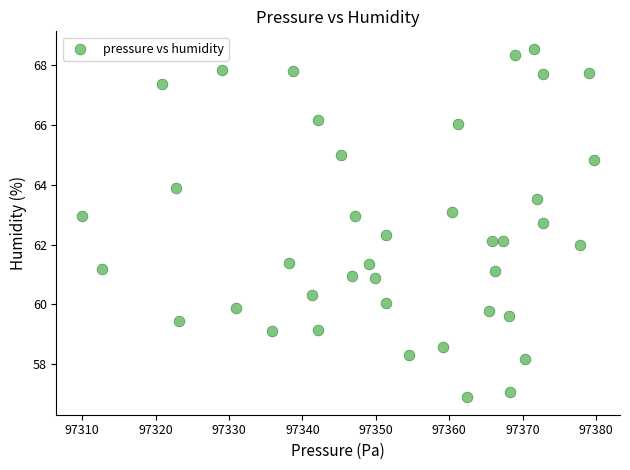

What is the range of Y values (max minus min)?

11.7